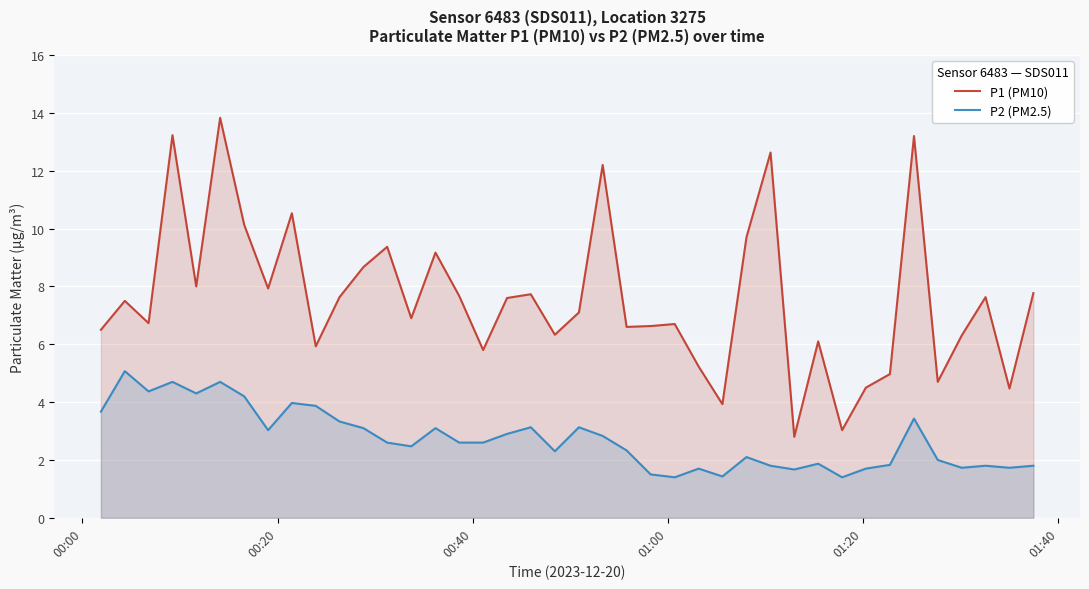

What is the maximum value for P1 (PM10)?

13.8